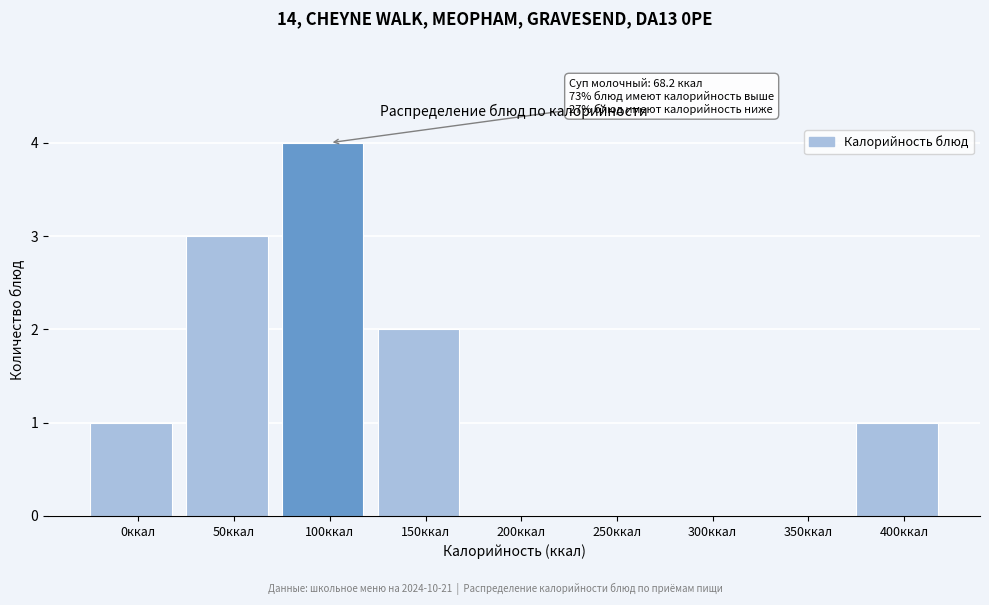

Reading left to right, list all the values displayed in this chart.

0ккал=1	50ккал=3	100ккал=4	150ккал=2	200ккал=0	250ккал=0	300ккал=0	350ккал=0	400ккал=1